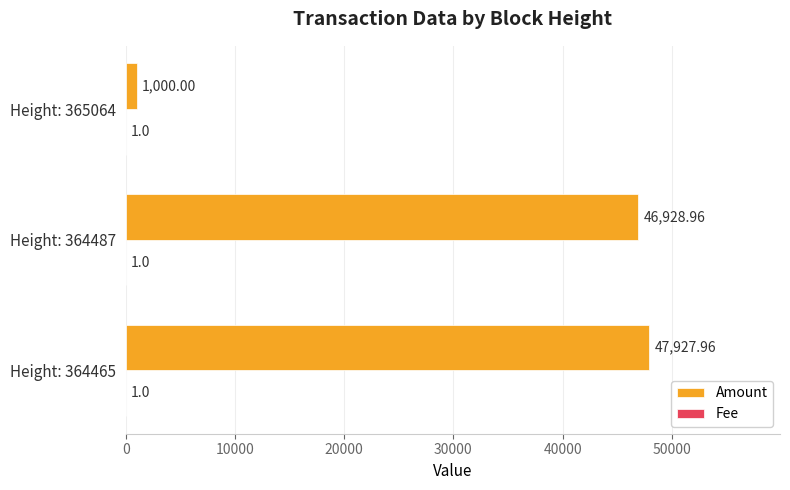

Which series changed the most between Height: 364465 and Height: 365064?

Amount